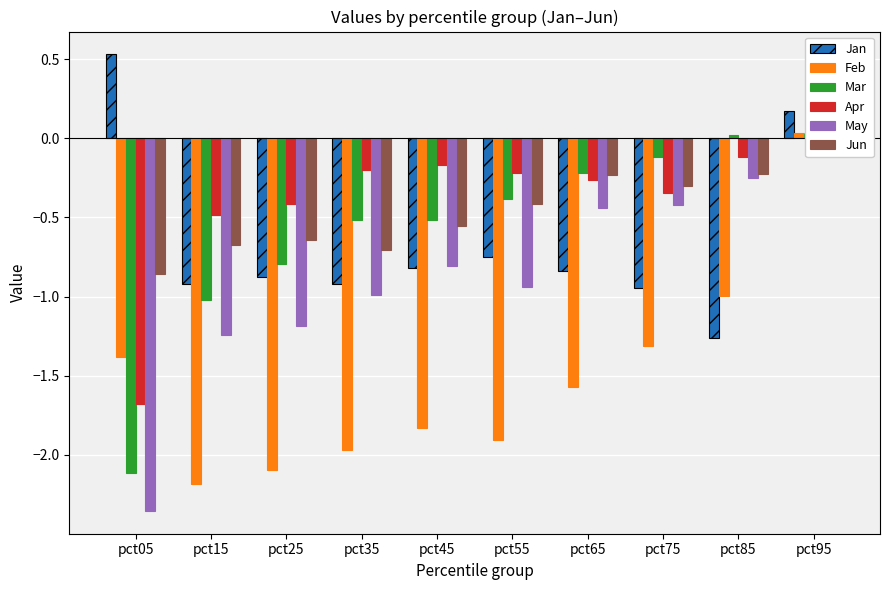

What is the value of the Mar bar at the 4th from the left?

-0.5